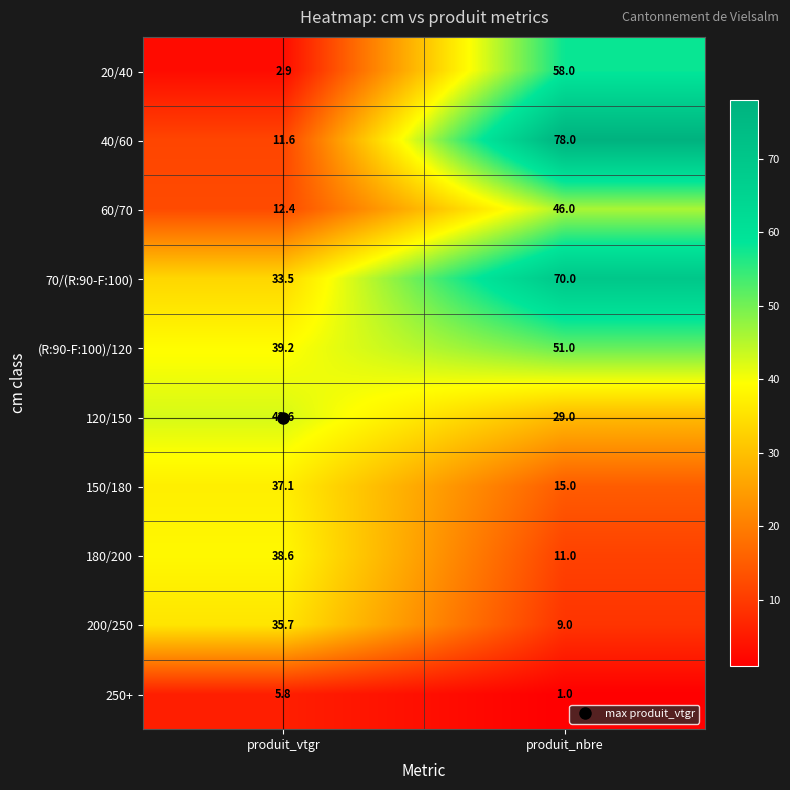

At how many categories does at least one series exceed 28?

2